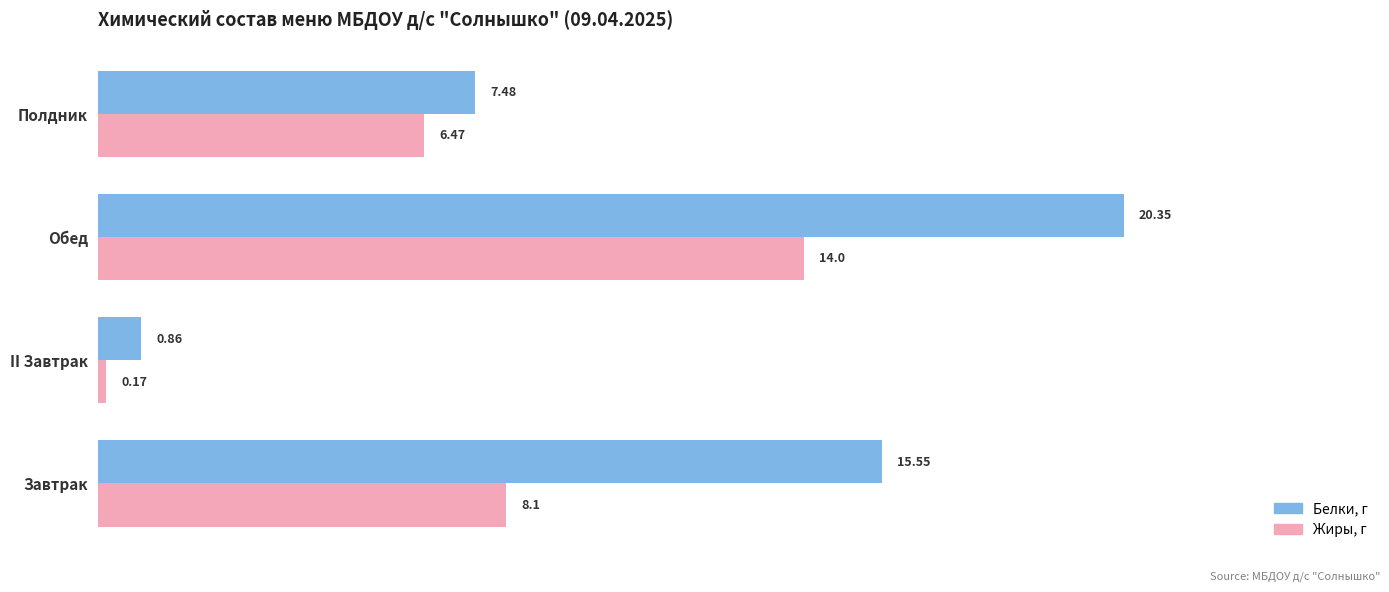

Rank the series by their maximum value, from highest to lowest.

Белки, г, Жиры, г